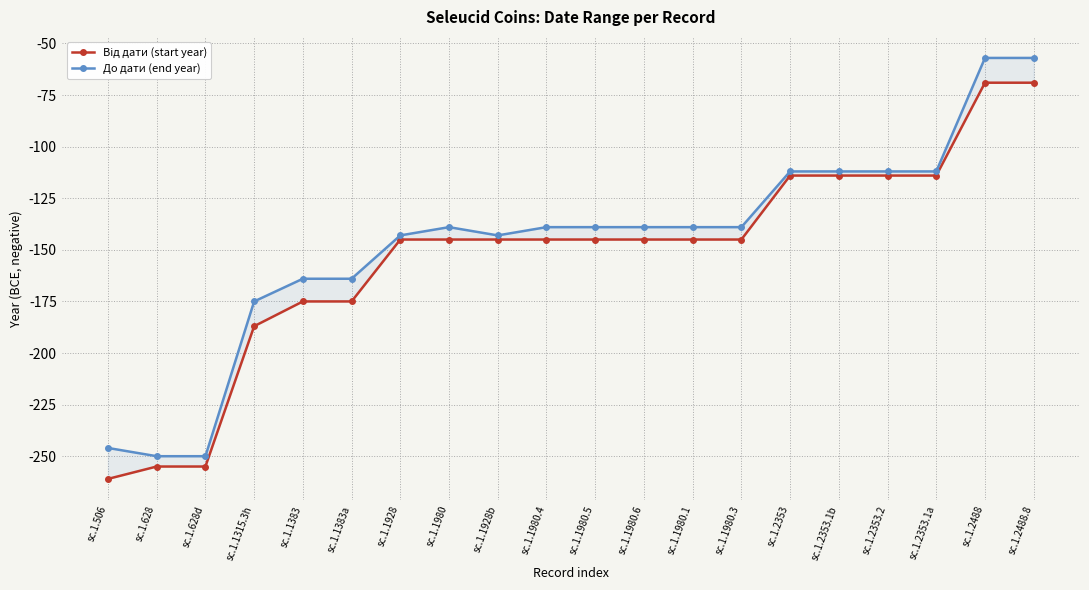

True or false: Від дати (start year) and До дати (end year) intersect in this chart.

False